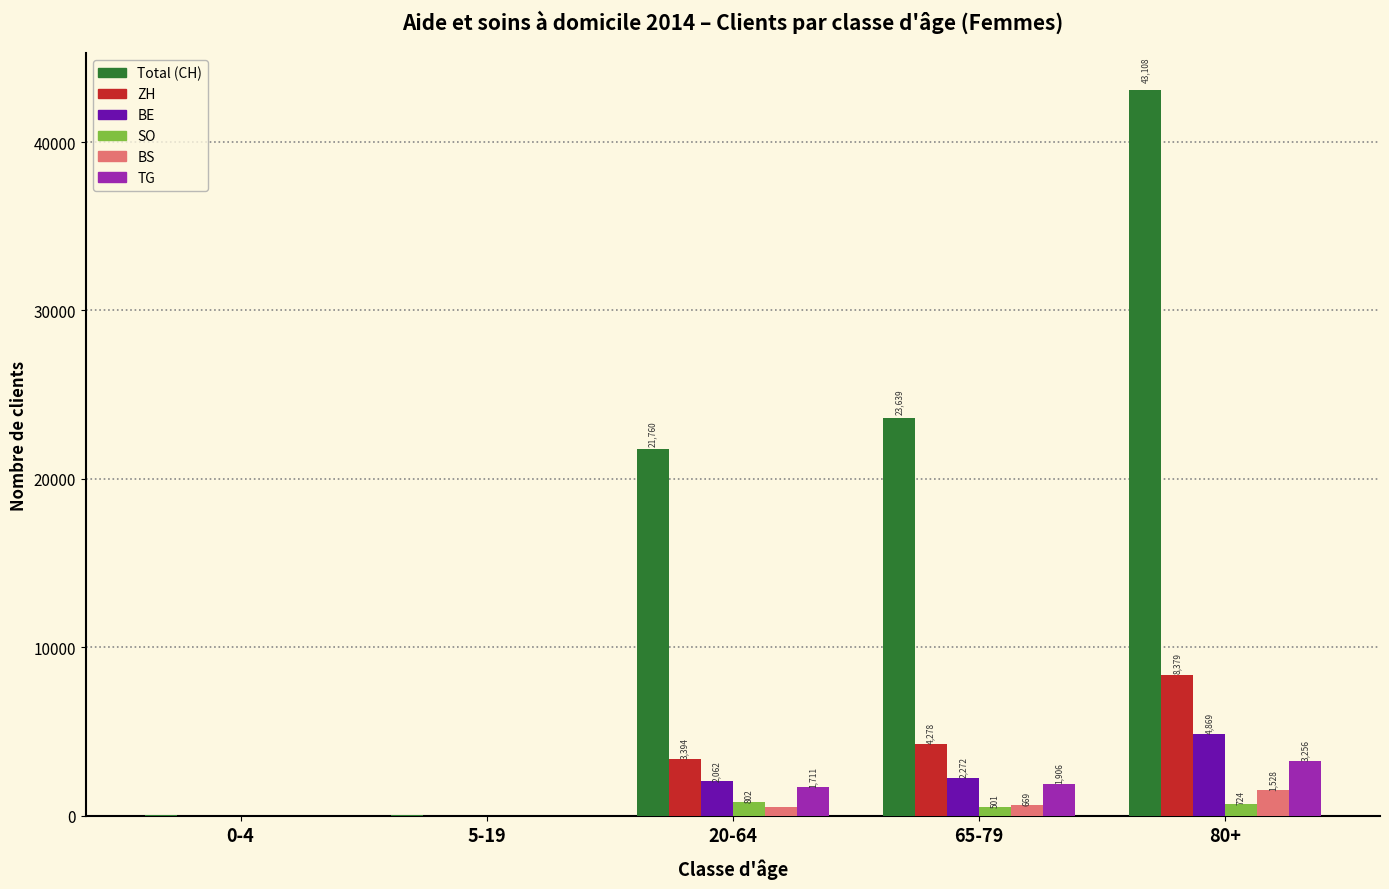

What is the spread (max minus min) of values at 65-79?

23138